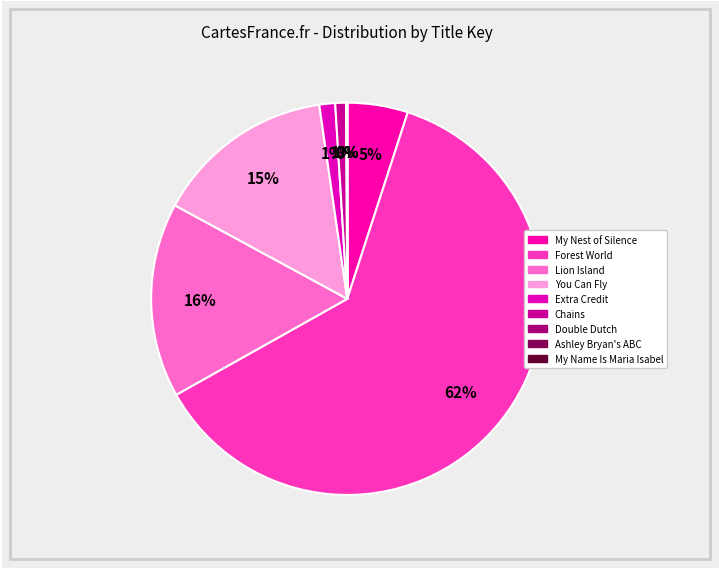

Is My Name Is Maria Isabel the majority of the pie?

No